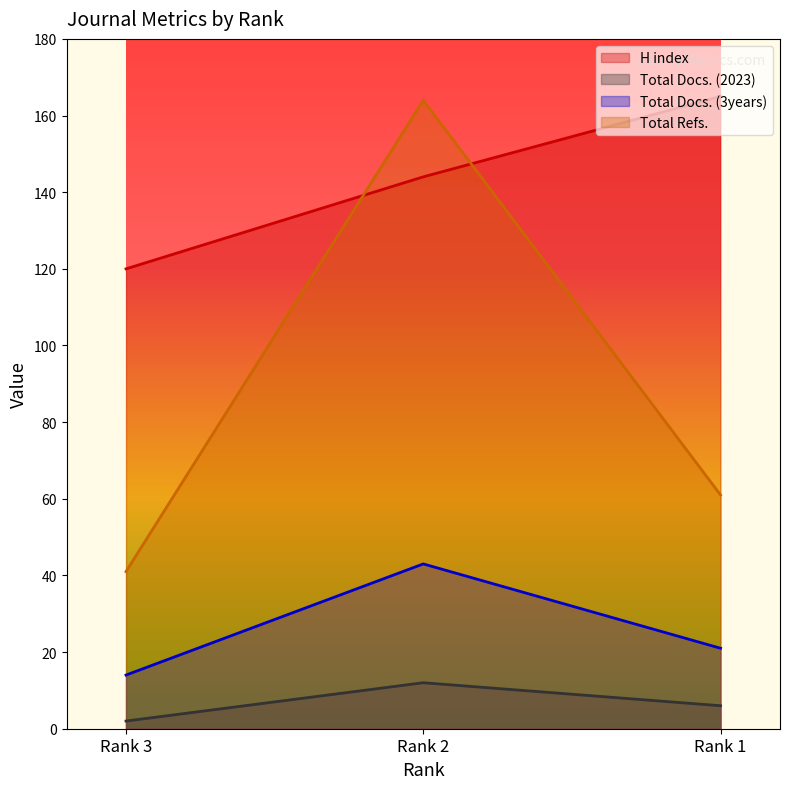

What is the value of the Total Docs. (3years) point at the 3rd from the left?

21